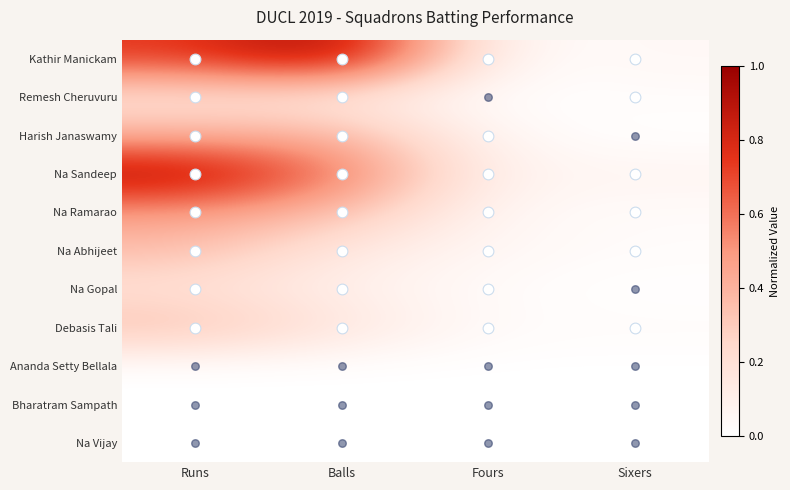

Reading right to left, list all the values displayed in this chart.

Kathir Manickam: Sixers=0.0	Fours=0.0	Balls=1.0	Runs=0.7
Remesh Cheruvuru: Sixers=0.0	Fours=0.0	Balls=0.1	Runs=0.2
Harish Janaswamy: Sixers=0.0	Fours=0.0	Balls=0.4	Runs=0.4
Na Sandeep: Sixers=0.1	Fours=0.1	Balls=0.6	Runs=1.0
Na Ramarao: Sixers=0.0	Fours=0.0	Balls=0.4	Runs=0.5
Na Abhijeet: Sixers=0.0	Fours=0.0	Balls=0.1	Runs=0.4
Na Gopal: Sixers=0.0	Fours=0.0	Balls=0.1	Runs=0.2
Debasis Tali: Sixers=0.0	Fours=0.0	Balls=0.2	Runs=0.4
Ananda Setty Bellala: Sixers=0.0	Fours=0.0	Balls=0.0	Runs=0.0
Bharatram Sampath: Sixers=0.0	Fours=0.0	Balls=0.0	Runs=0.0
Na Vijay: Sixers=0.0	Fours=0.0	Balls=0.0	Runs=0.0